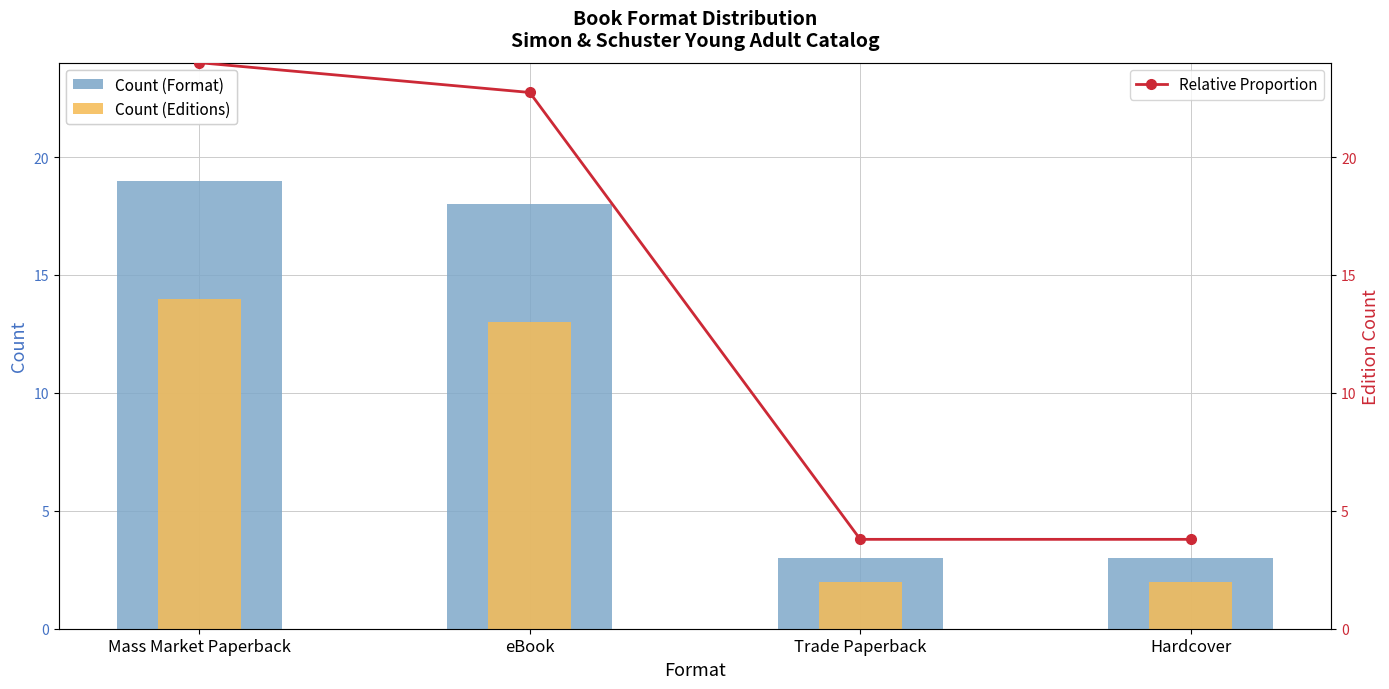

List the series in order of their peak value, lowest first.

Count (Editions), Count (Format), Relative Proportion